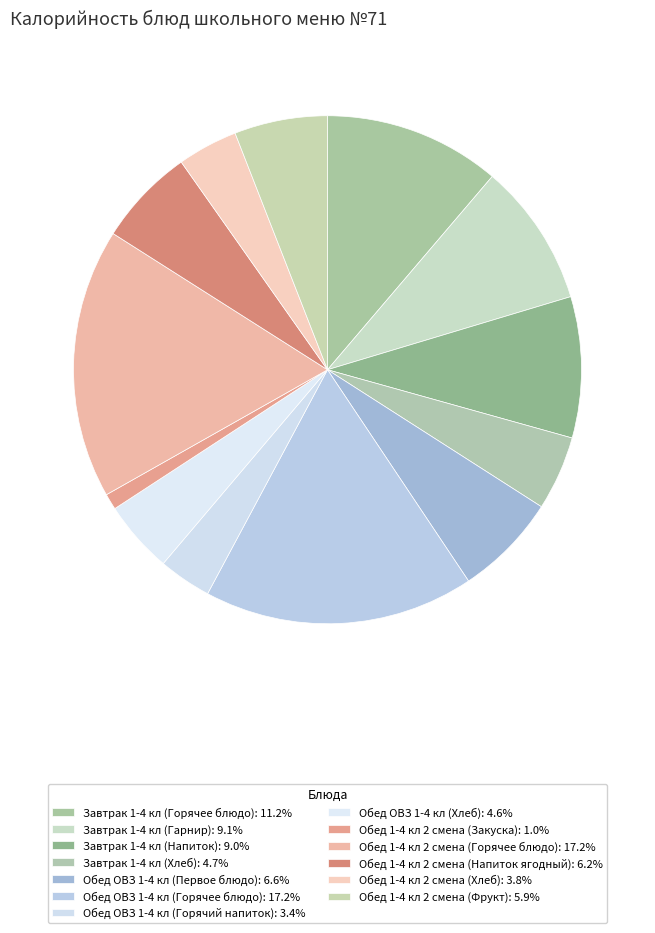

Count the number of slices in the pie.

13